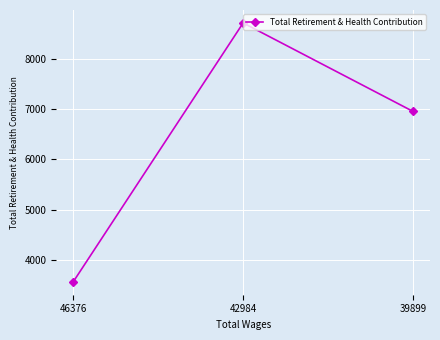

Reading right to left, what are all the values shown in this chart?

6950	8708	3565